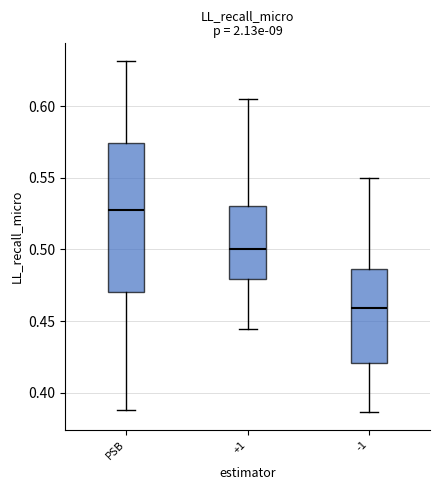

Comparing the boxes themselves (not the whiskers), which one is the tallest?

PSB